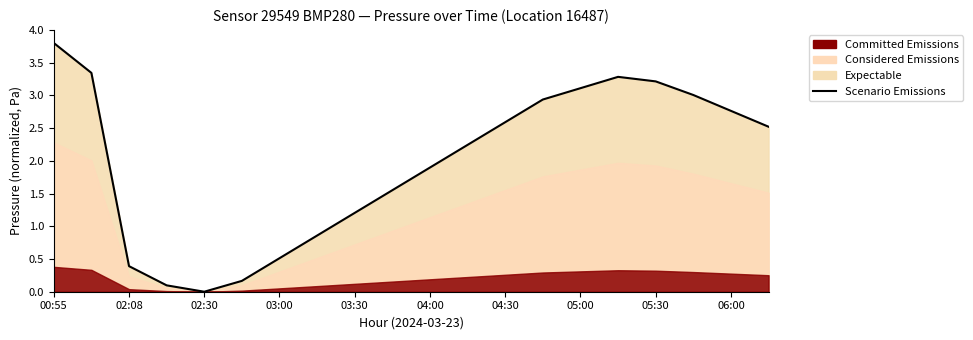

Reading right to left, list all the values displayed in this chart.

2.5	2.8	3.0	3.2	3.3	3.1	2.9	2.6	2.2	1.9	1.6	1.2	0.9	0.5	0.2	0.0	0.1	0.4	3.3	3.8